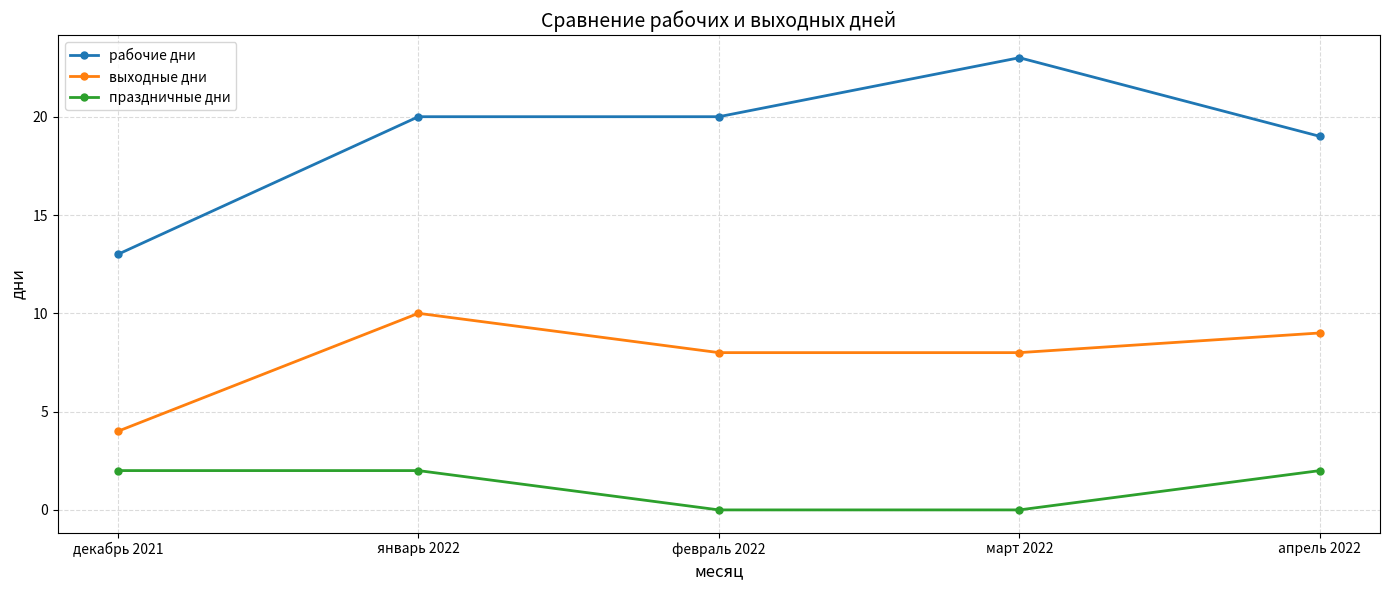

Which series has the largest total across all categories?

рабочие дни